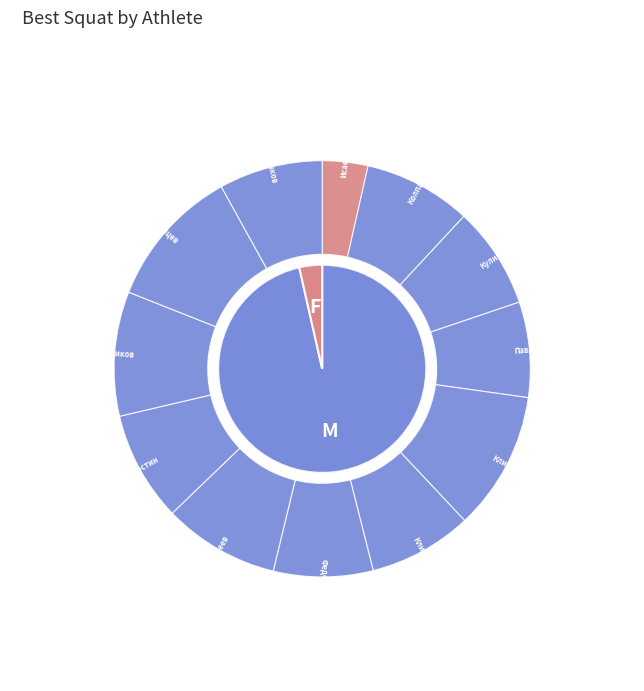

What portion of the pie excludes Михеев Максим?

91.0%